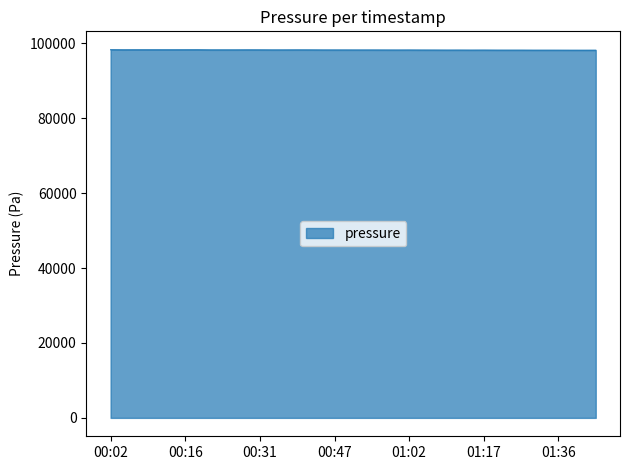

What is the greatest value displayed?

98299.6